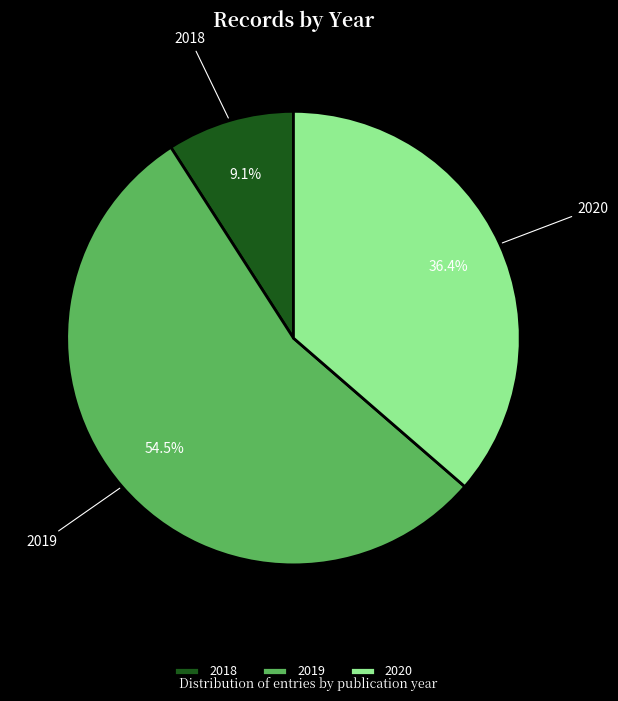

What is the largest slice in the pie chart?

2019